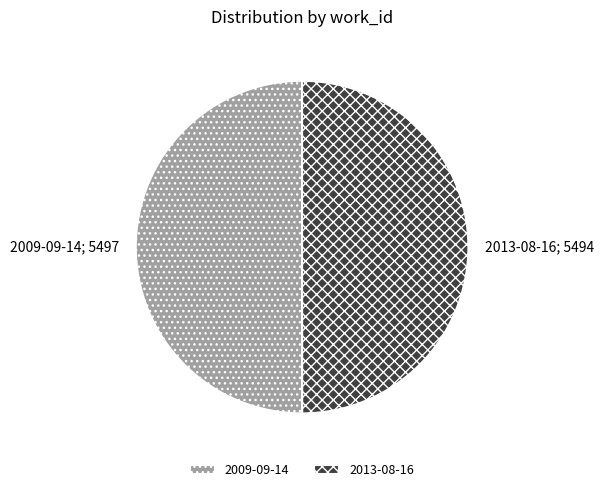

The 2009-09-14 slice represents 44% of the pie. True or false?

False